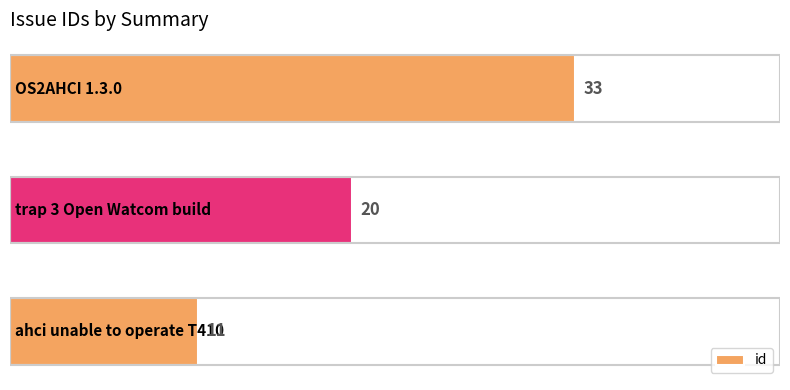

Reading bottom to top, extract all data points from this chart.

11	20	33